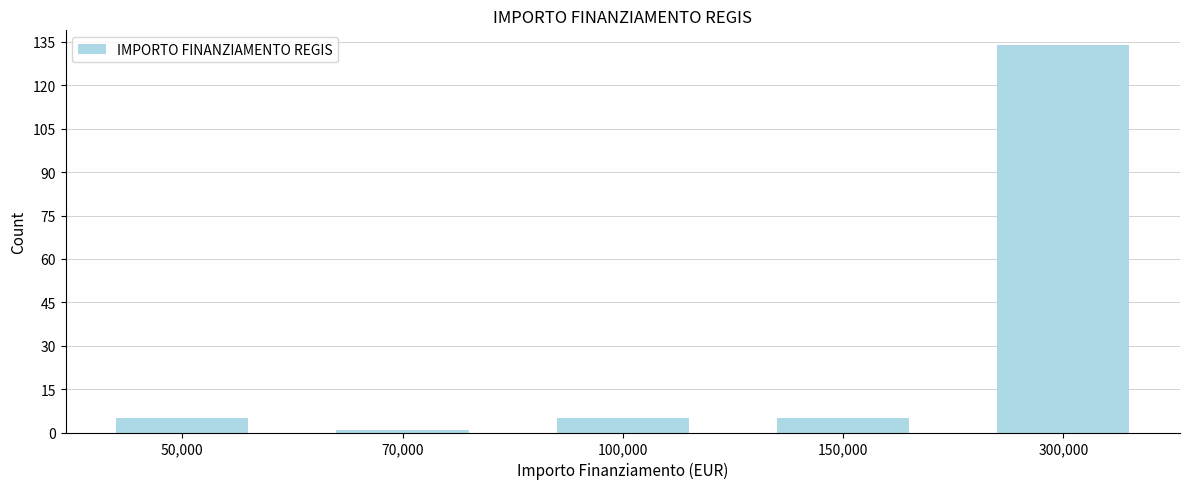

Reading left to right, what are all the values shown in this chart?

50,000=5	70,000=1	100,000=5	150,000=5	300,000=134